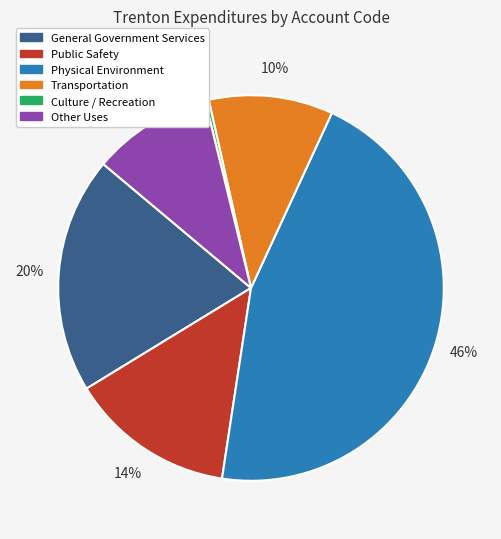

Is it true that Transportation is 10% of the pie?

True